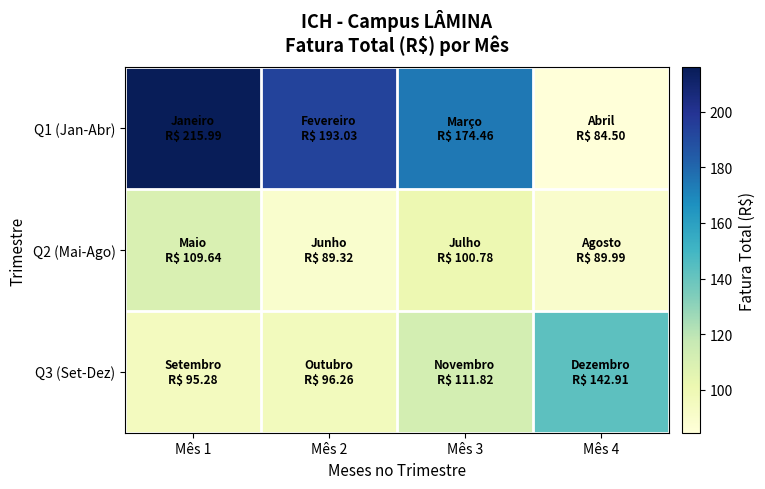

Reading left to right, list all the values displayed in this chart.

Q1 (Jan-Abr): Mês 1=216.0	Mês 2=193.0	Mês 3=174.5	Mês 4=84.5
Q2 (Mai-Ago): Mês 1=109.6	Mês 2=89.3	Mês 3=100.8	Mês 4=90.0
Q3 (Set-Dez): Mês 1=95.3	Mês 2=96.3	Mês 3=111.8	Mês 4=142.9